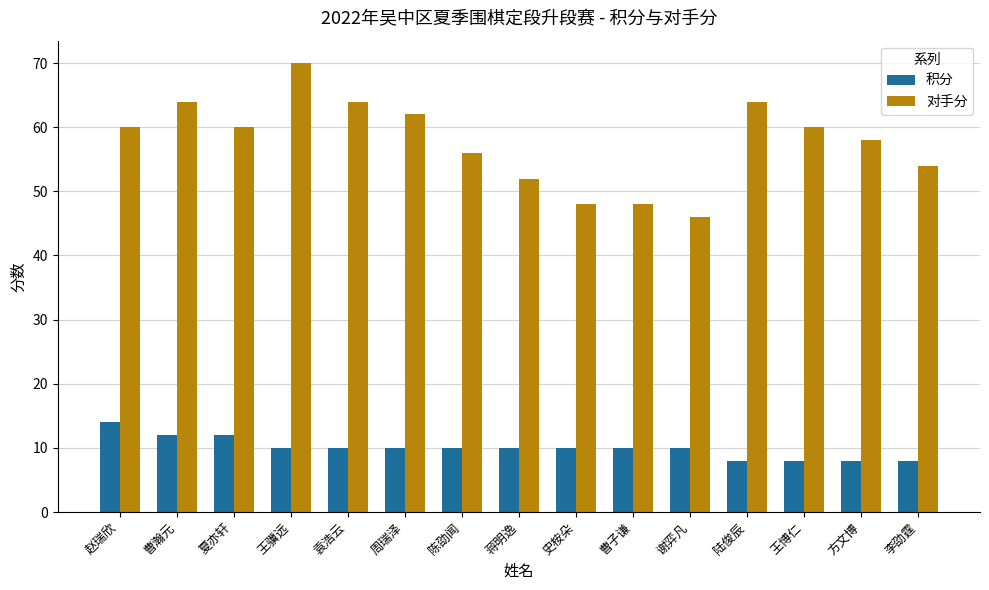

At how many categories does at least one series exceed 44?

15